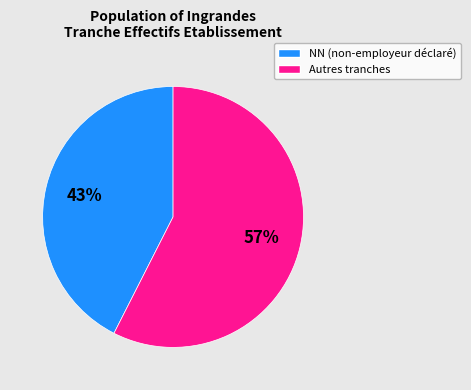

To the nearest percent, what is the average slice percentage?

50%